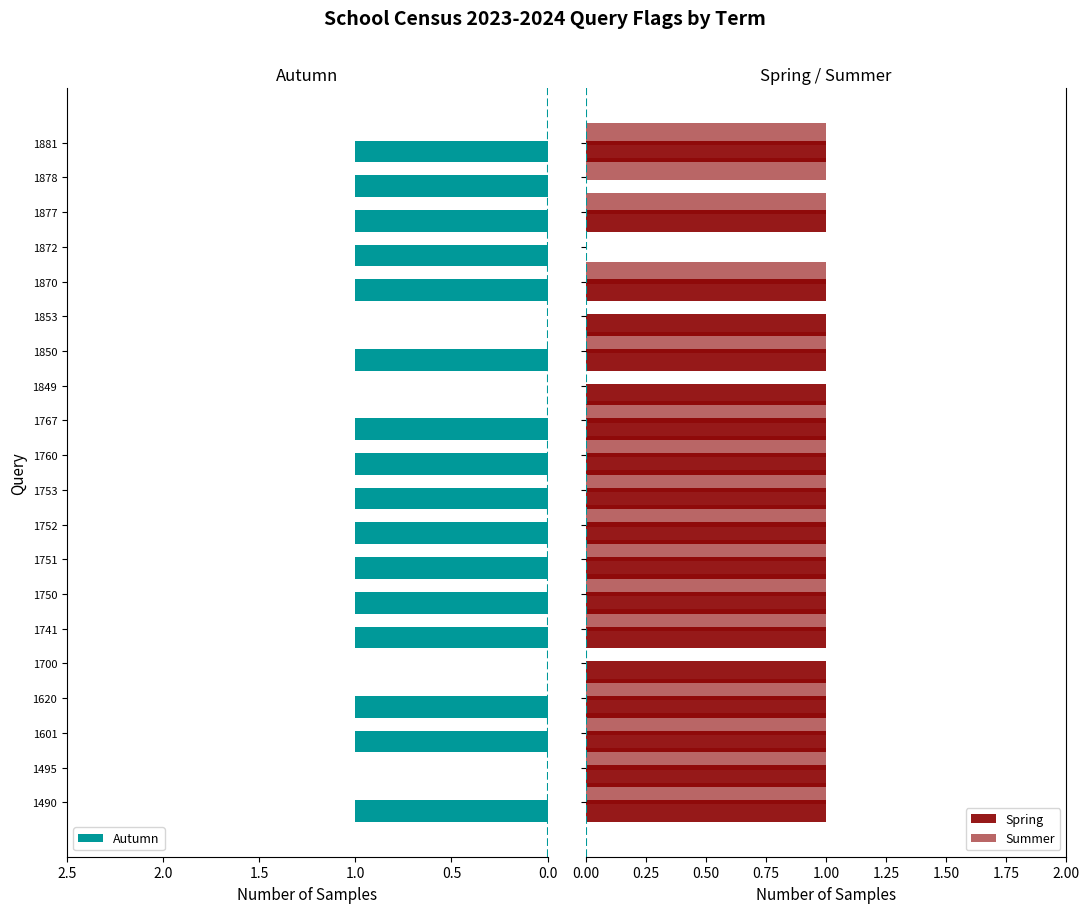

The value of Autumn at 1750 is 2. True or false?

False